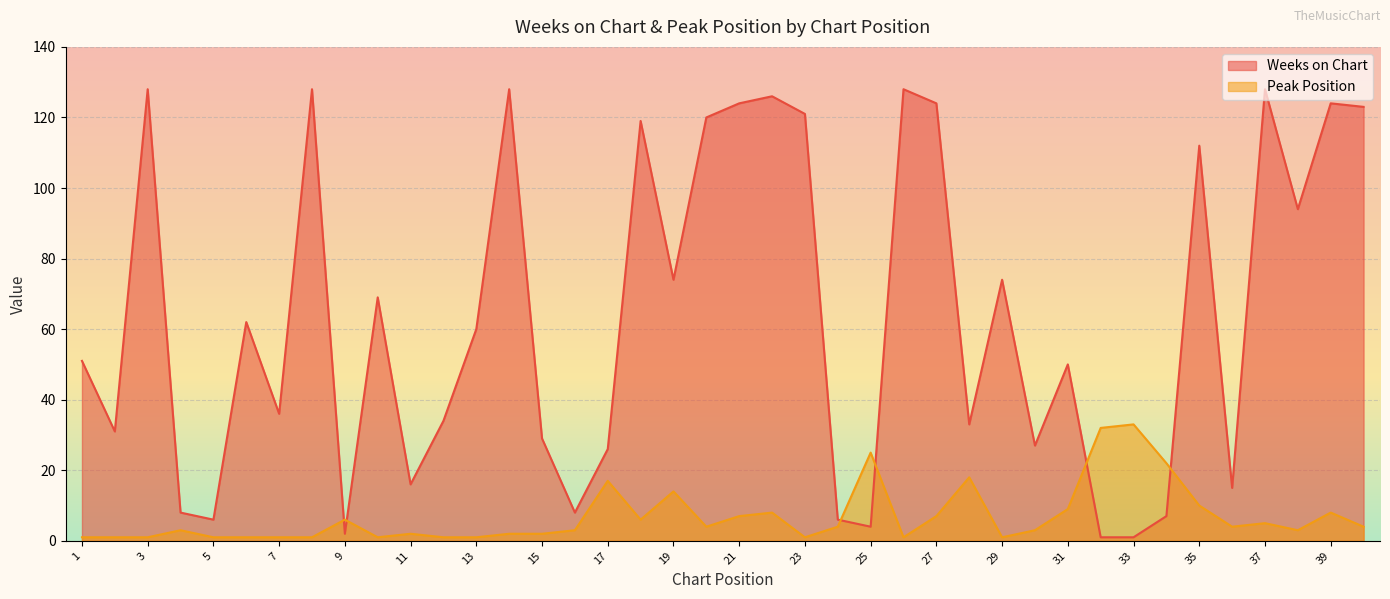

What is the spread (max minus min) of values at 13?

59